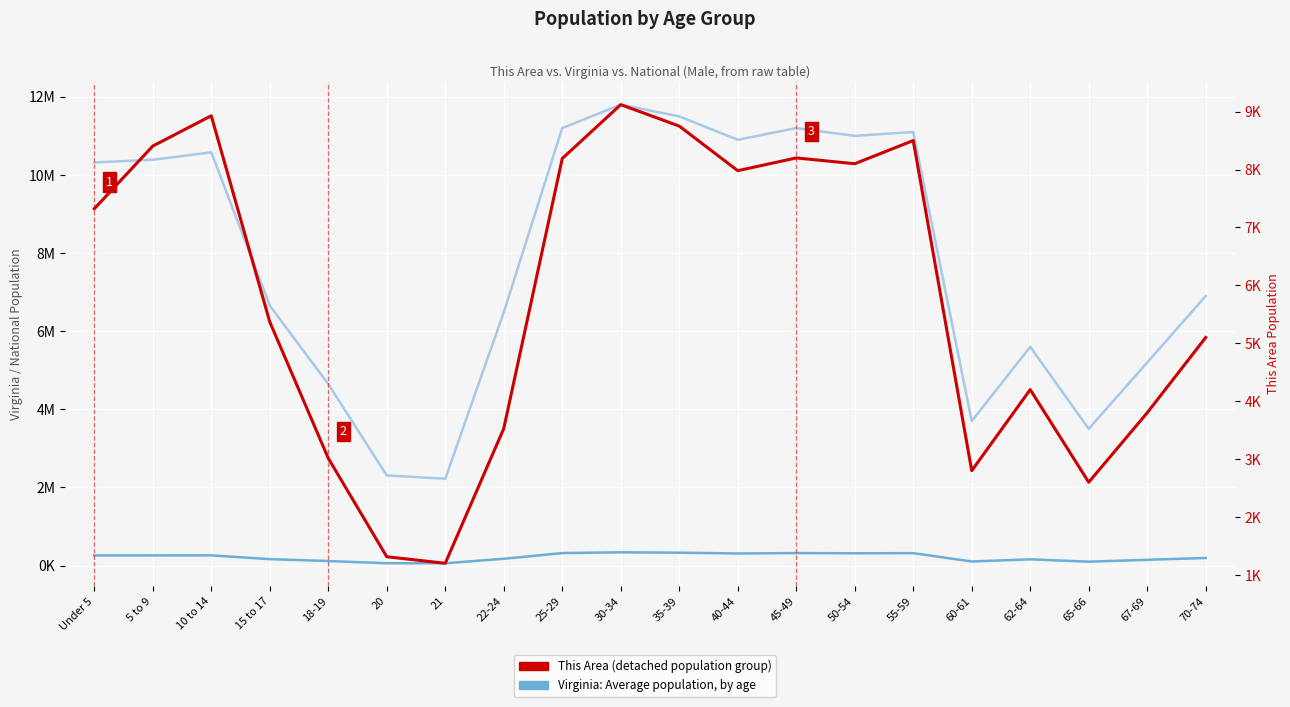

What is the difference between the second highest and minimum values in the This Area Population series?

7727